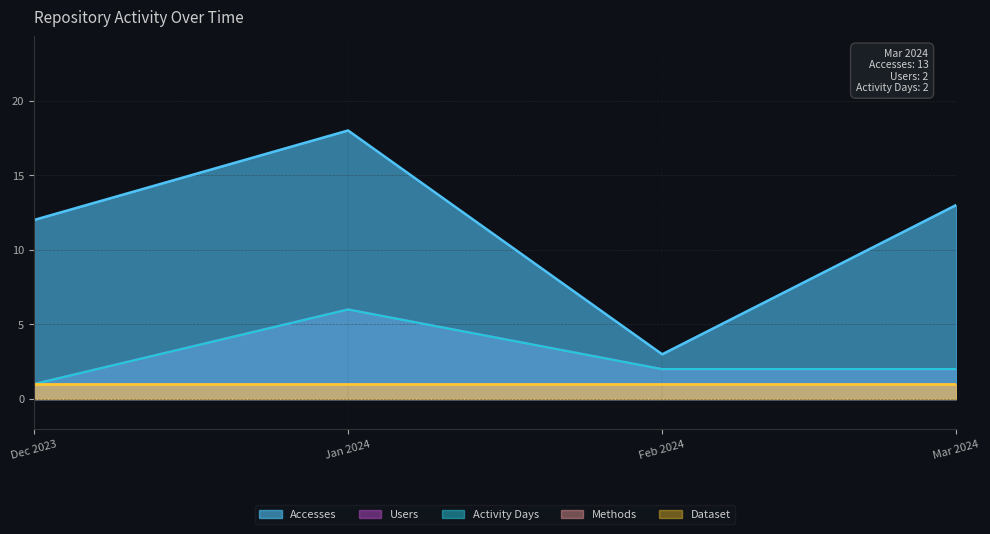

Is it true that Accesses equals 12 at Dec 2023?

True